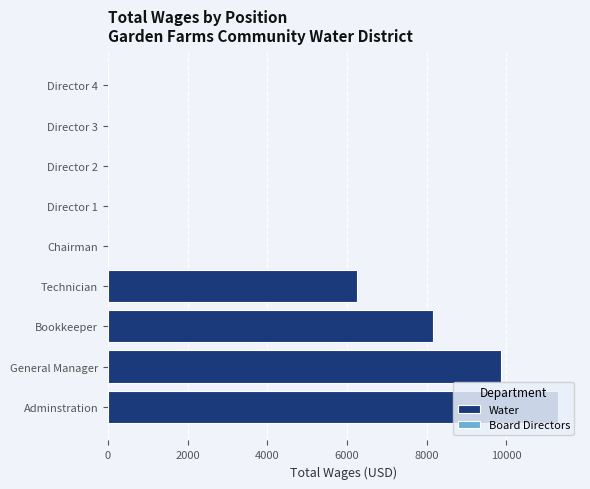

Reading left to right, extract all data points from this chart.

11289	9875	8166	6252	0	0	0	0	0